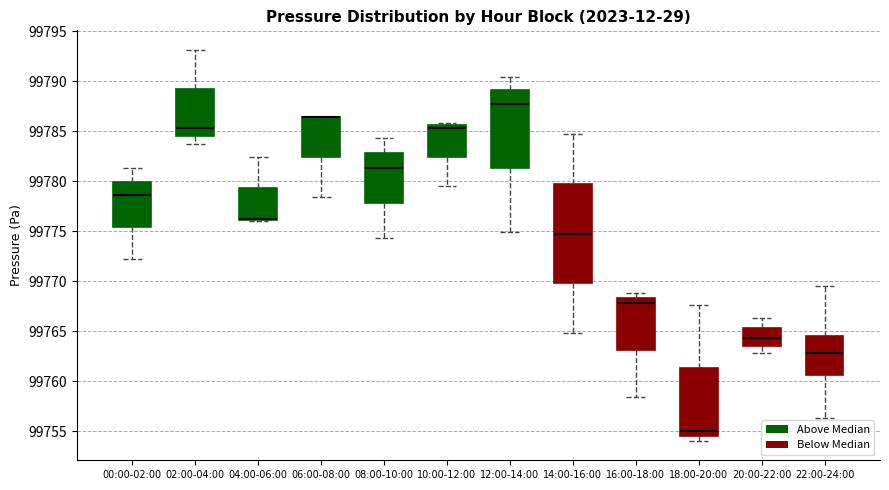

Reading left to right, read every box against the y-axis: the position of its median line, the range the box covers, and the ends of its whiskers. The values are not printed on the chart, so give them approximately, as read against the axis.

00:00-02:00: median 99778.5, box 99775.5 to 99780.0, whiskers 99772.0 to 99781.5
02:00-04:00: median 99785.5, box 99784.5 to 99789.0, whiskers 99783.5 to 99793.0
04:00-06:00: median 99776.0 (drawn on the box's lower edge), box 99776.0 to 99779.5, whiskers 99776.0 to 99782.5
06:00-08:00: median 99786.5 (drawn on the box's upper edge), box 99782.5 to 99786.5, whiskers 99778.5 to 99786.5
08:00-10:00: median 99781.5, box 99778.0 to 99783.0, whiskers 99774.5 to 99784.5
10:00-12:00: median 99785.5 (just below the box's upper edge), box 99782.5 to 99785.5, whiskers 99779.5 to 99786.0
12:00-14:00: median 99787.5, box 99781.5 to 99789.0, whiskers 99775.0 to 99790.5
14:00-16:00: median 99775.0, box 99770.0 to 99779.5, whiskers 99765.0 to 99784.5
16:00-18:00: median 99768.0, box 99763.0 to 99768.5, whiskers 99758.5 to 99769.0
18:00-20:00: median 99755.0, box 99754.5 to 99761.5, whiskers 99754.0 to 99767.5
20:00-22:00: median 99764.5, box 99763.5 to 99765.5, whiskers 99763.0 to 99766.5
22:00-24:00: median 99763.0, box 99760.5 to 99764.5, whiskers 99756.5 to 99769.5